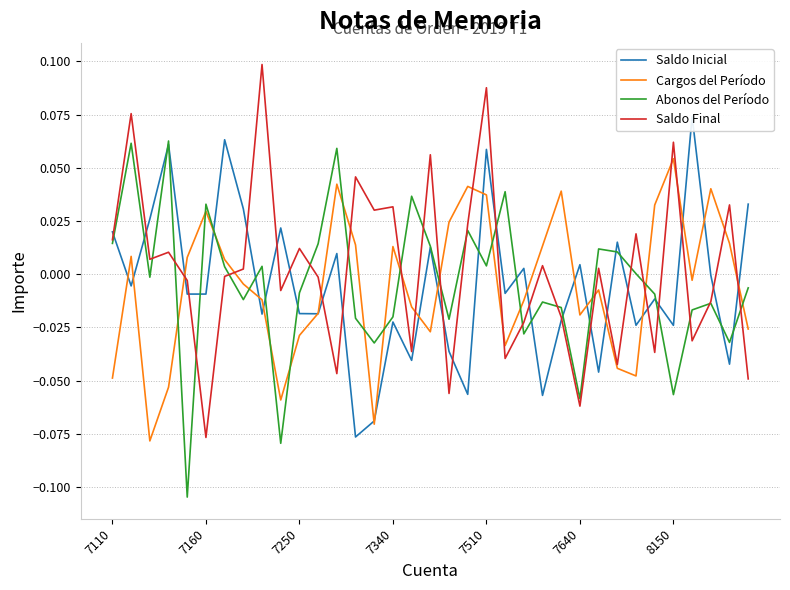

Which series has the largest total across all categories?

Saldo Final